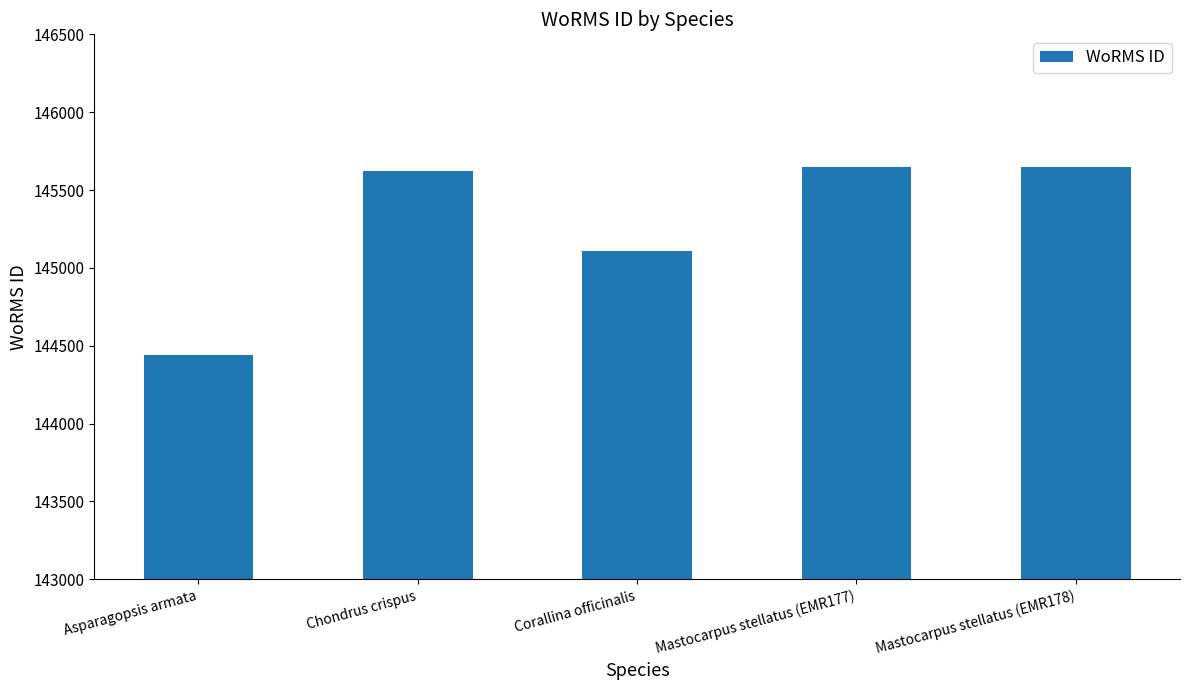

How many data points does each series have?

5